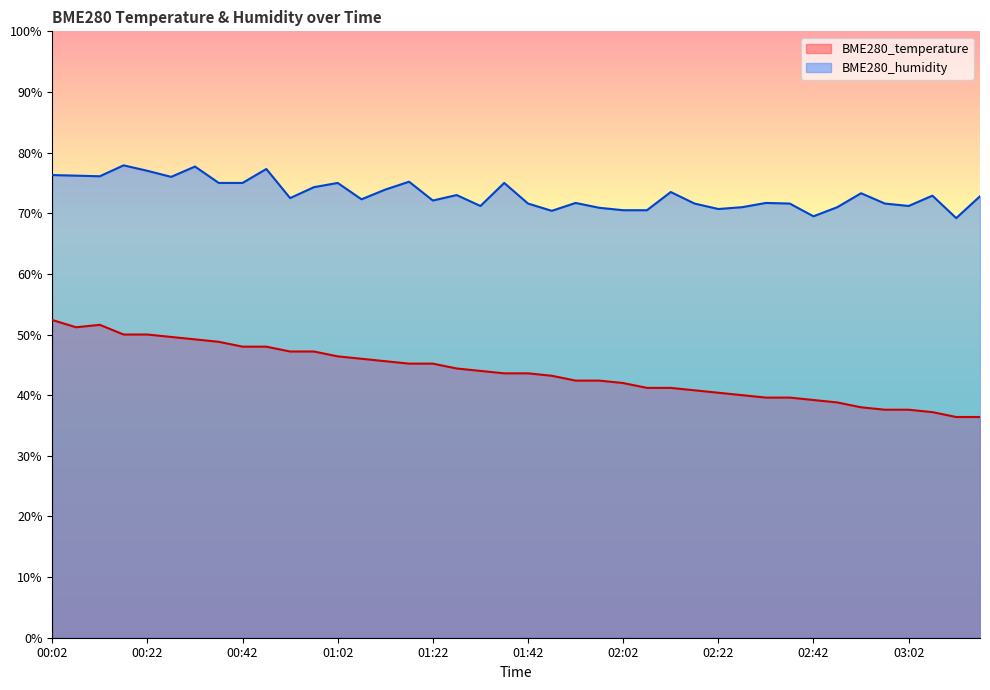

What are all the series names shown in the legend?

BME280_temperature, BME280_humidity